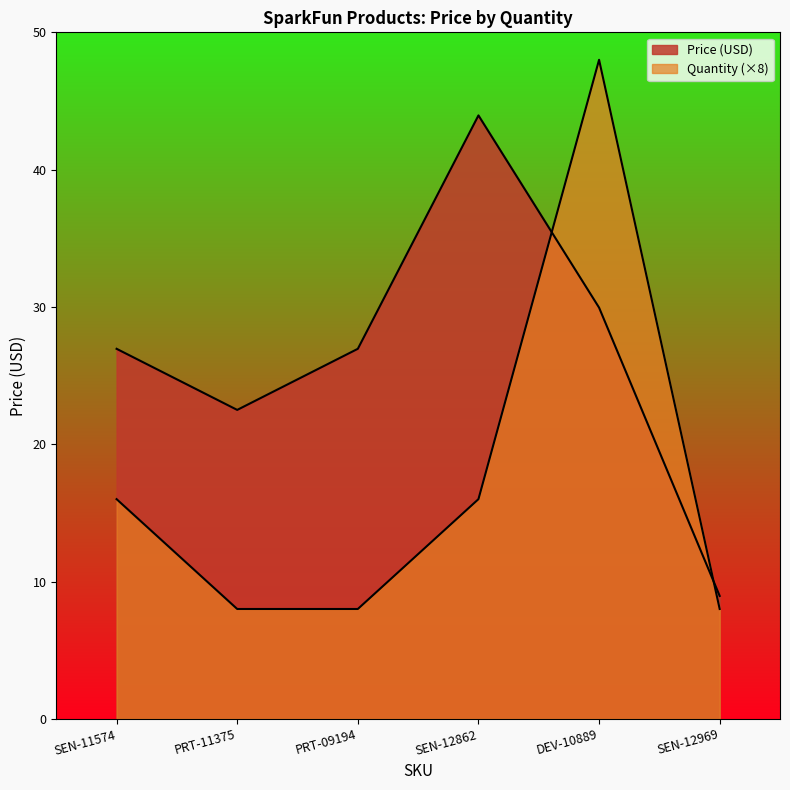

Rank the series at PRT-09194 from highest to lowest value.

Price (USD), Quantity